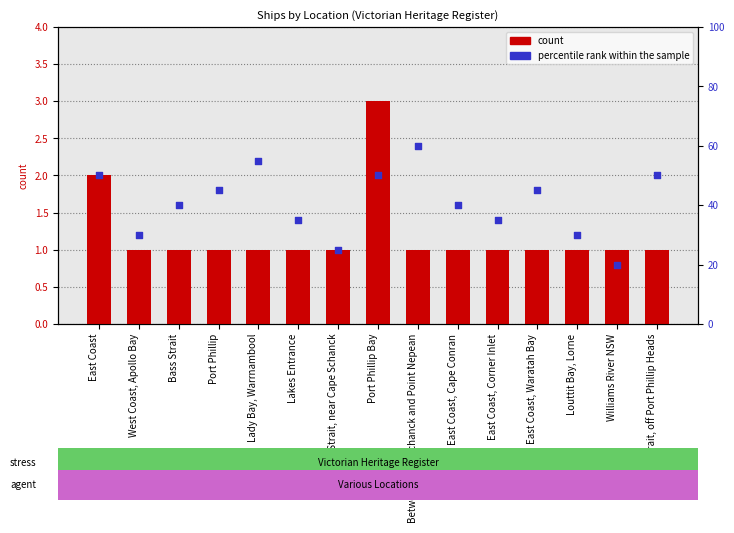

Which series contains the lowest Y value?

count